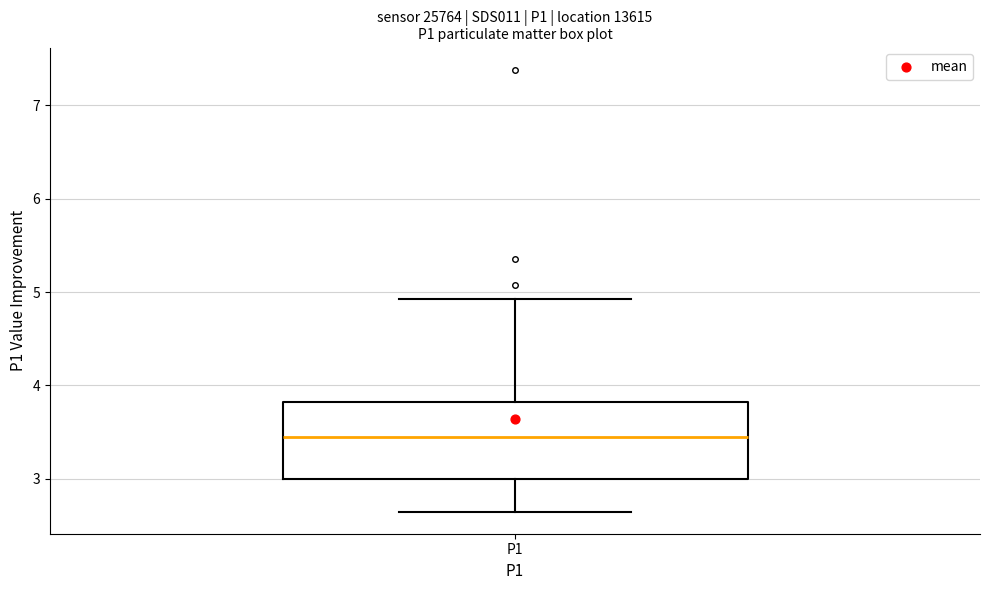

Read this box plot against the y-axis: the position of the median line, the range covered by the box, and the ends of both whiskers. The values are not printed on the chart, so give them approximately, as read against the axis.

median 3.5, box 3.0 to 3.8, whiskers 2.7 to 4.9